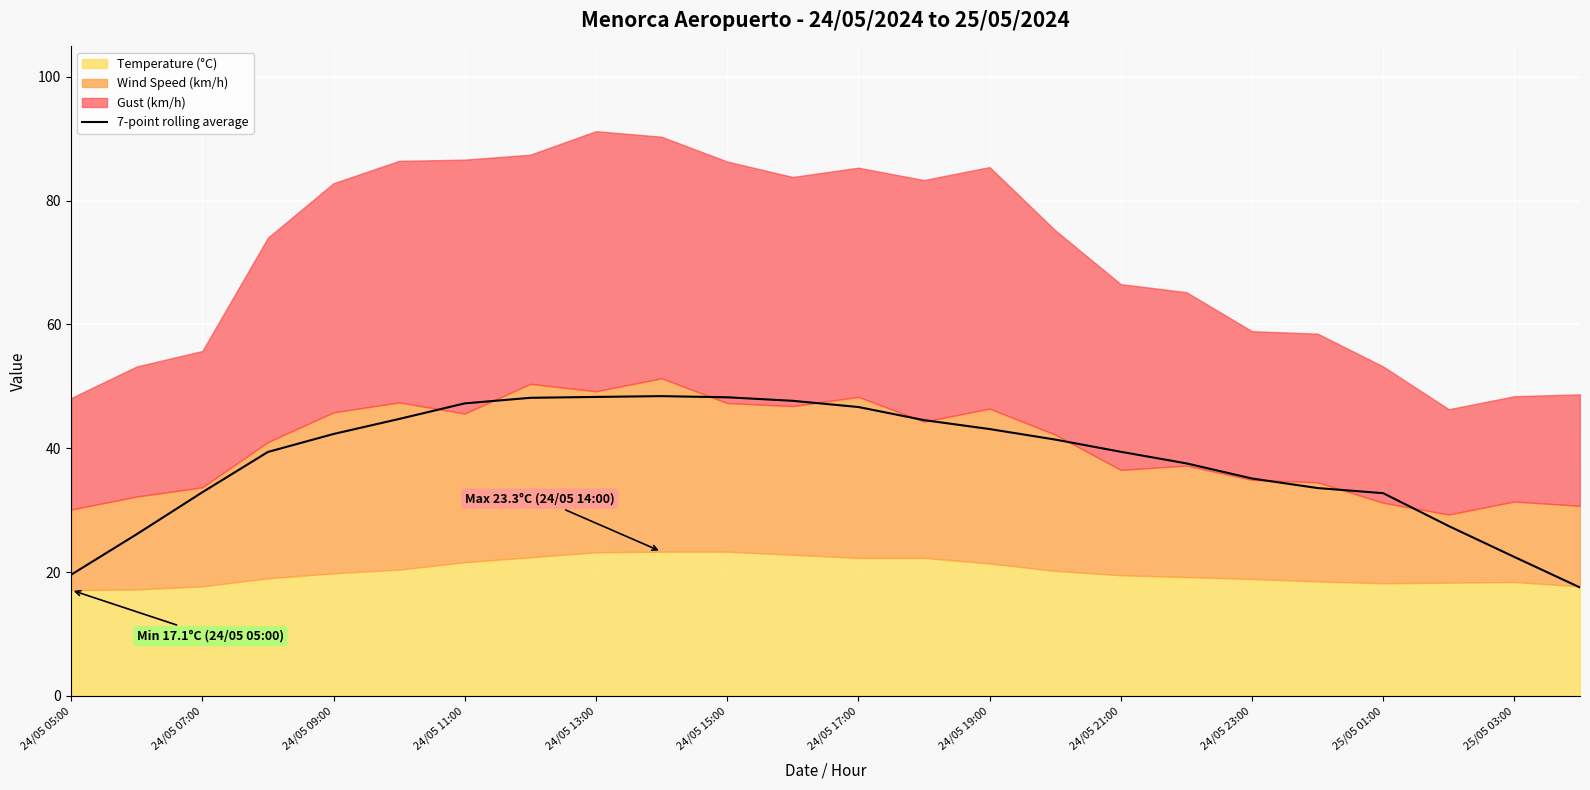

Count the number of categories in the chart.

24